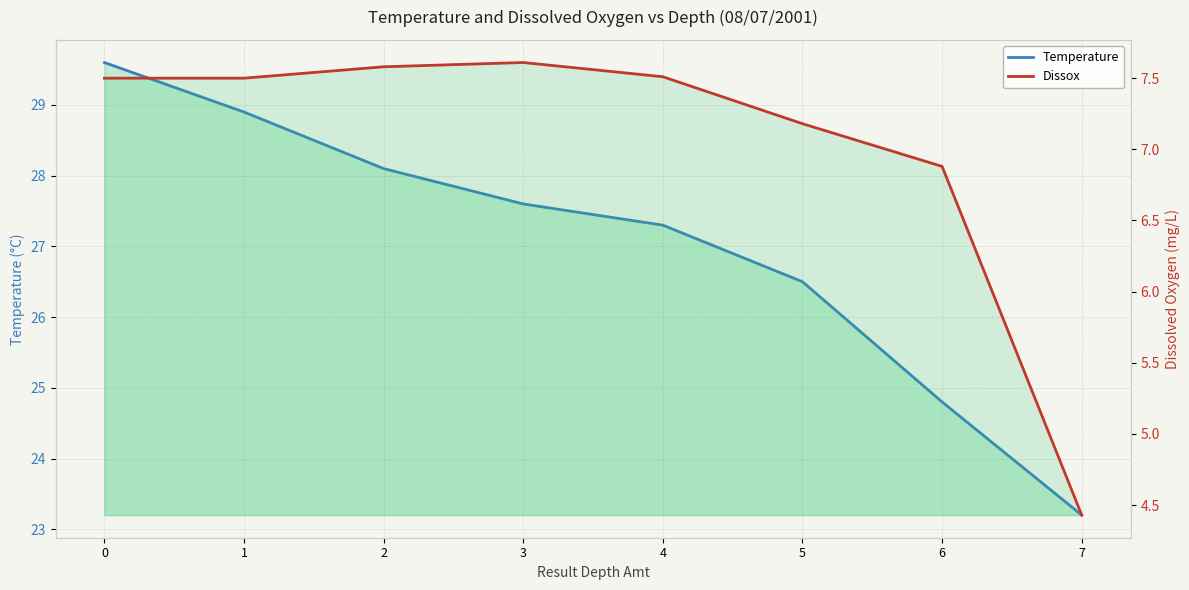

What is the sum of the Dissox values at 4 and 6?

14.4